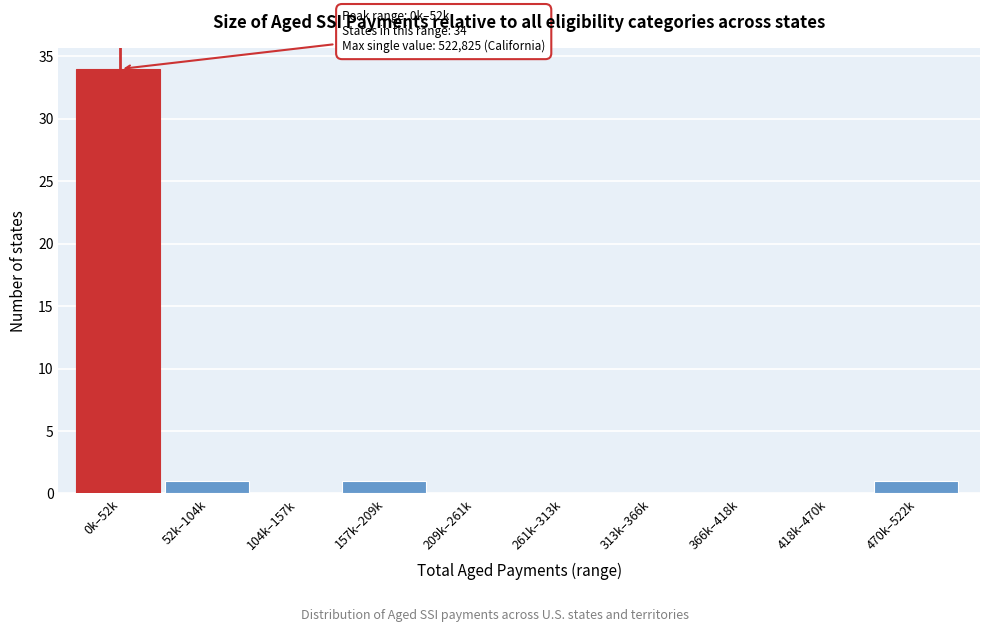

Reading left to right, transcribe all the data shown in this chart.

0k–52k=34	52k–104k=1	104k–157k=0	157k–209k=1	209k–261k=0	261k–313k=0	313k–366k=0	366k–418k=0	418k–470k=0	470k–522k=1